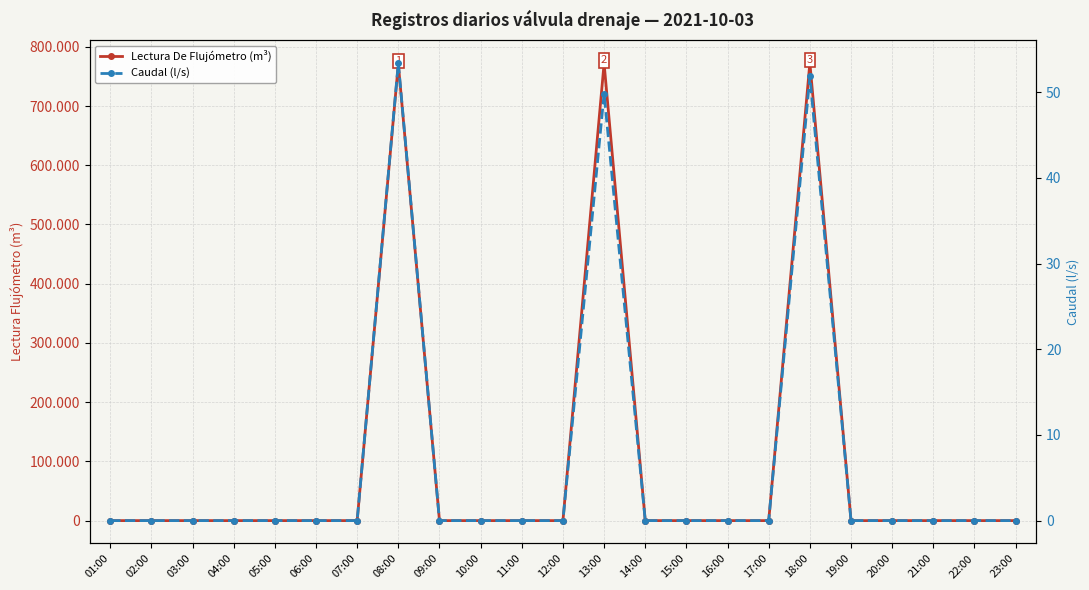

Which series has the widest spread of values?

Lectura De Flujómetro (m³)